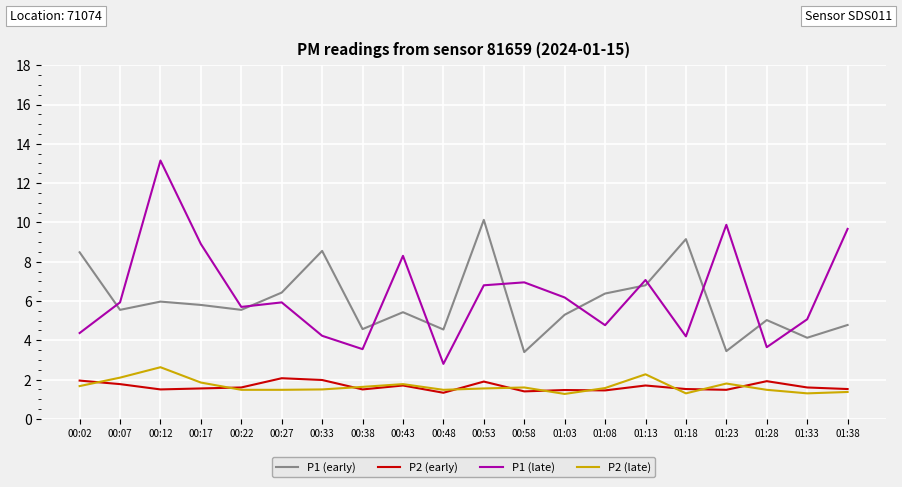

Between 00:07 and 01:08, which series saw the biggest shift?

P1 (late)